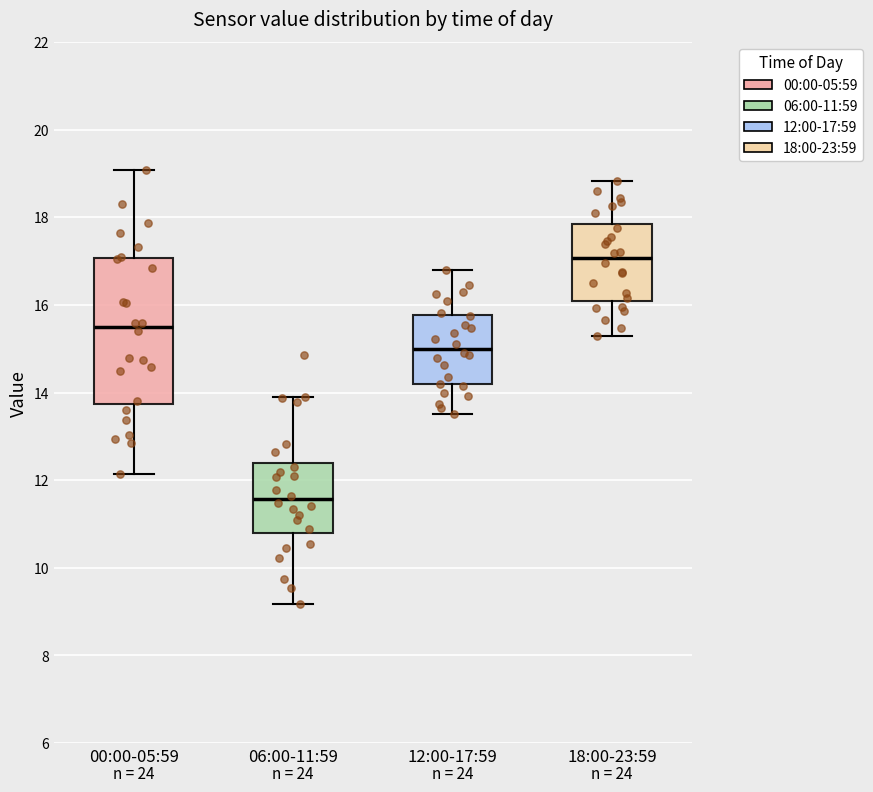

Reading left to right, transcribe this box plot: for each box, give where its median line is, the range the box spans, and where its two whiskers end, as read against the y-axis. The values are not printed on the chart, so give them approximately, as read against the axis.

00:00-05:59: median 15.4, box 13.8 to 17.0, whiskers 12.2 to 19.0
06:00-11:59: median 11.6, box 10.8 to 12.4, whiskers 9.2 to 14.0
12:00-17:59: median 15.0, box 14.2 to 15.8, whiskers 13.6 to 16.8
18:00-23:59: median 17.0, box 16.2 to 17.8, whiskers 15.2 to 18.8